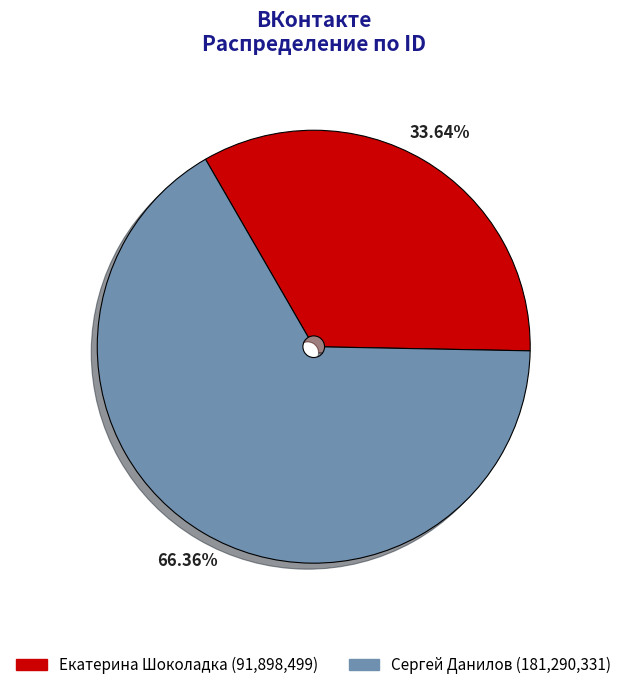

True or false: Екатерина Шоколадка accounts for 23% of the total.

False